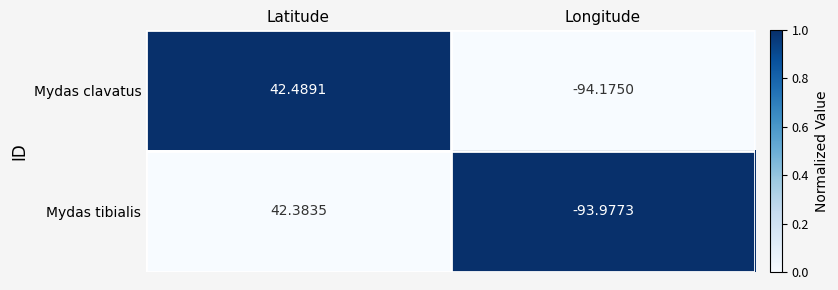

How many values in the Mydas clavatus series exceed 42?

1